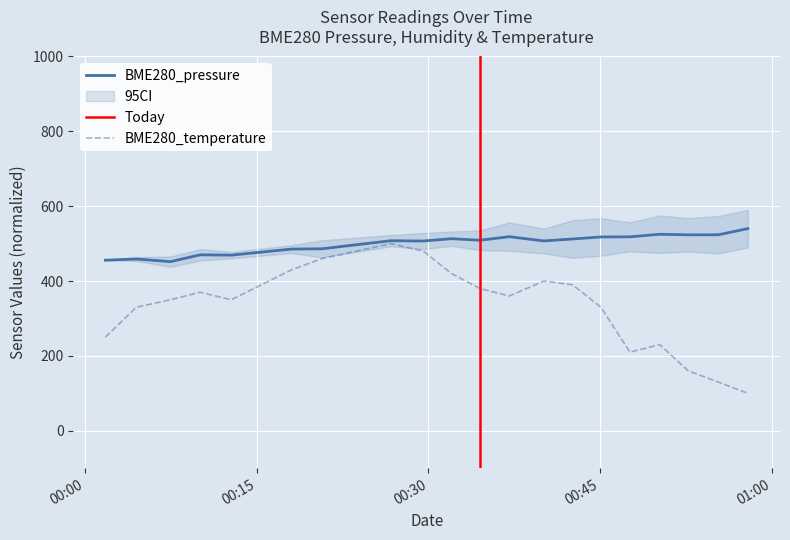

Is the value of BME280_temperature at 2023/03/27 00:07:27 greater than the value of BME280_pressure at 2023/03/27 00:42:36?

No